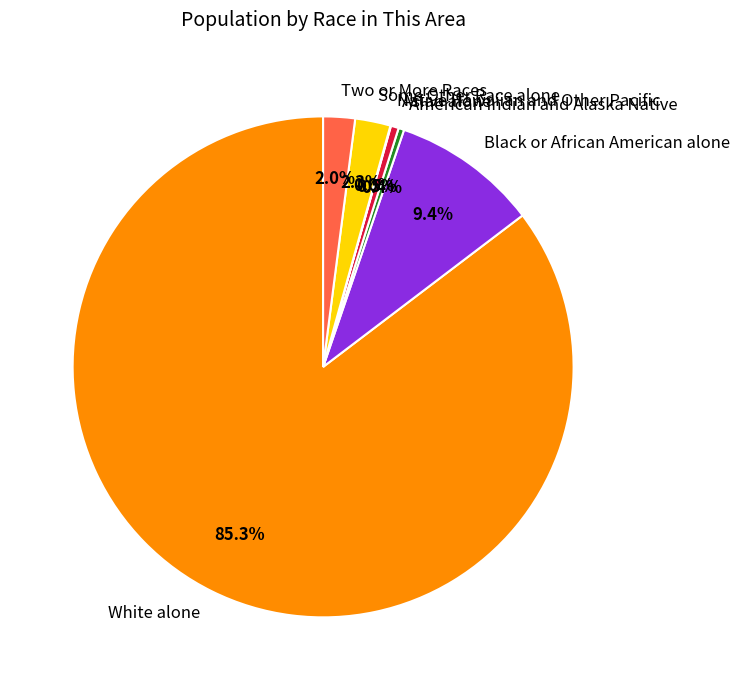

Is the sum of American Indian and Alaska Native and Black or African American alone greater than half?

No